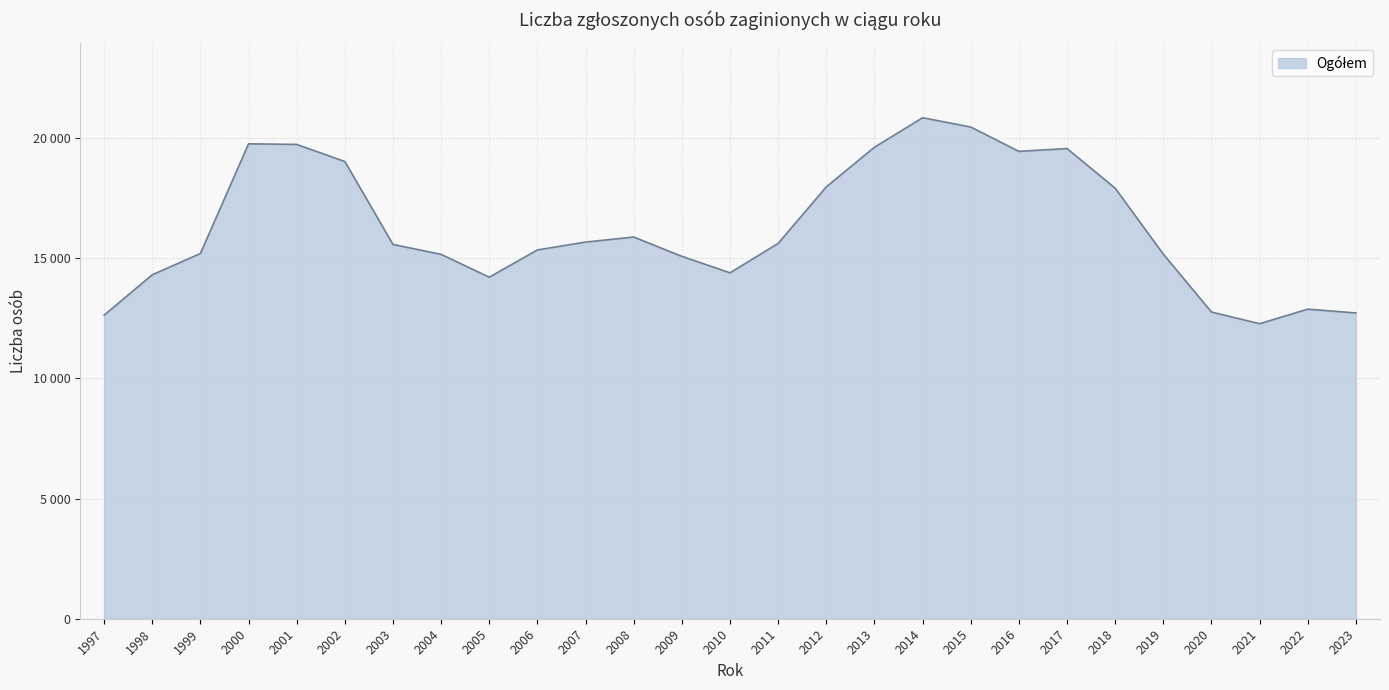

How many points are lower than both their immediate neighbors (excluding endpoints)?

4